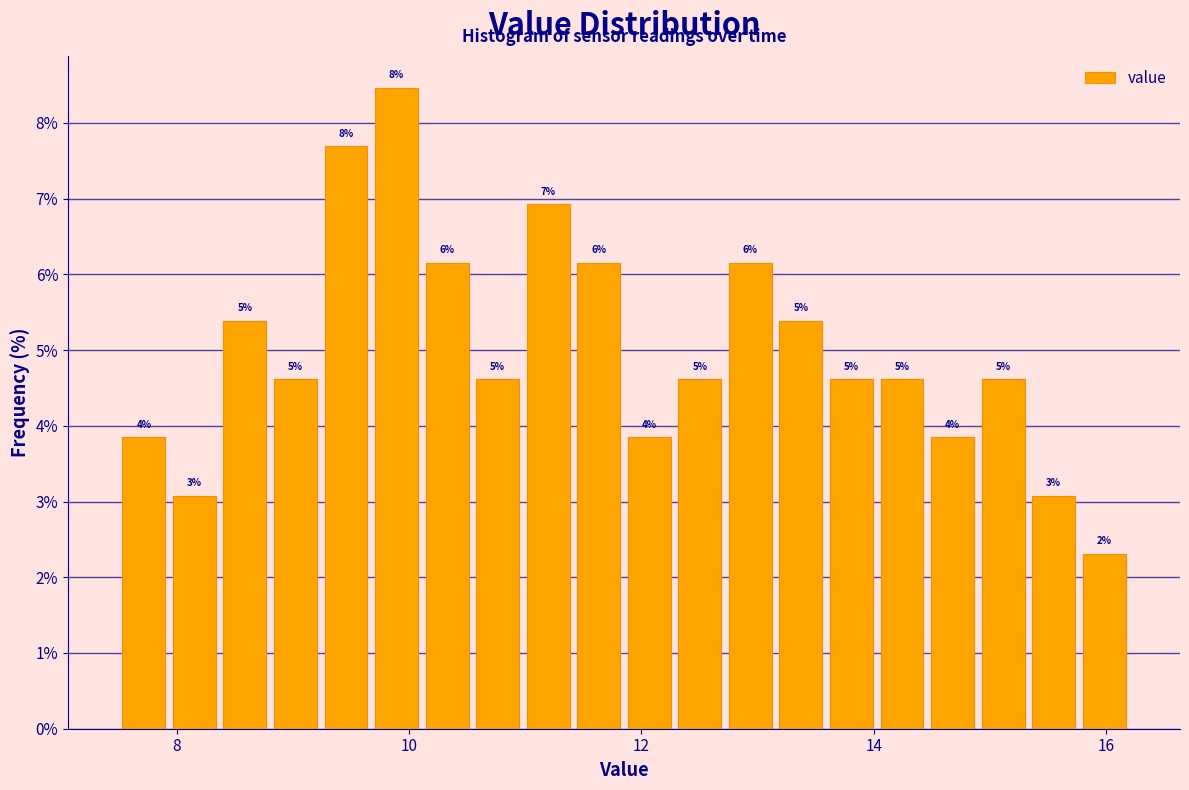

Around what value on the x-axis is the tallest bar? Give the approximate position of its centre, as read against the axis.

9.8